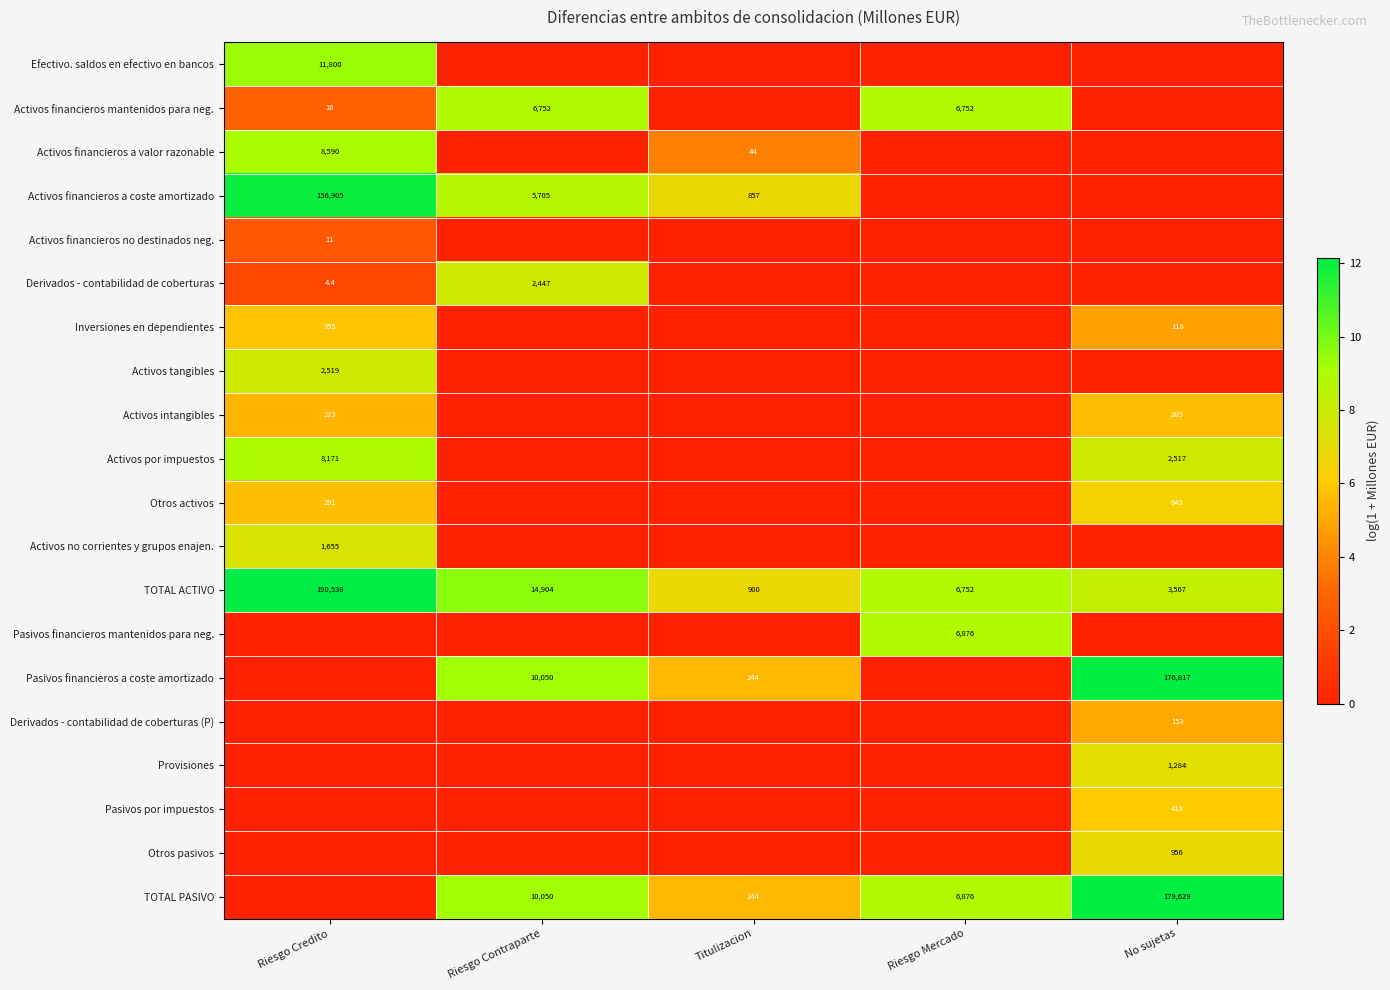

The value of Activos por impuestos at No sujetas is 3577.1. True or false?

False